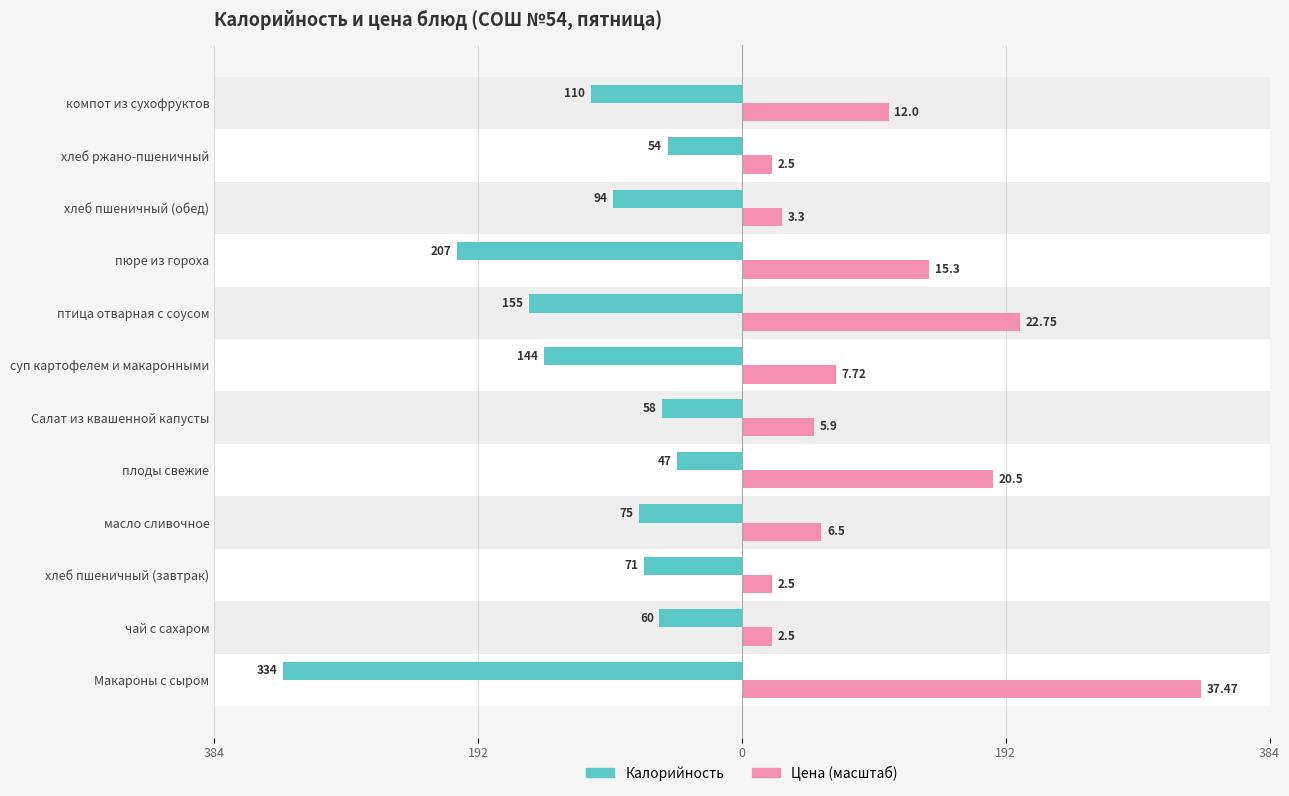

What is the difference between the second highest and second lowest values in the Калорийность series?

153.0